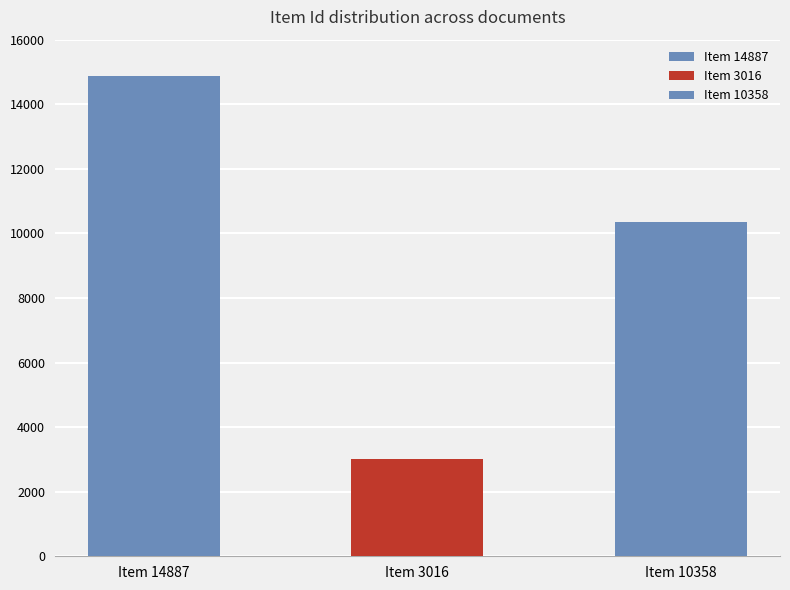

Rank the categories by value from highest to lowest.

14887, 10358, 3016